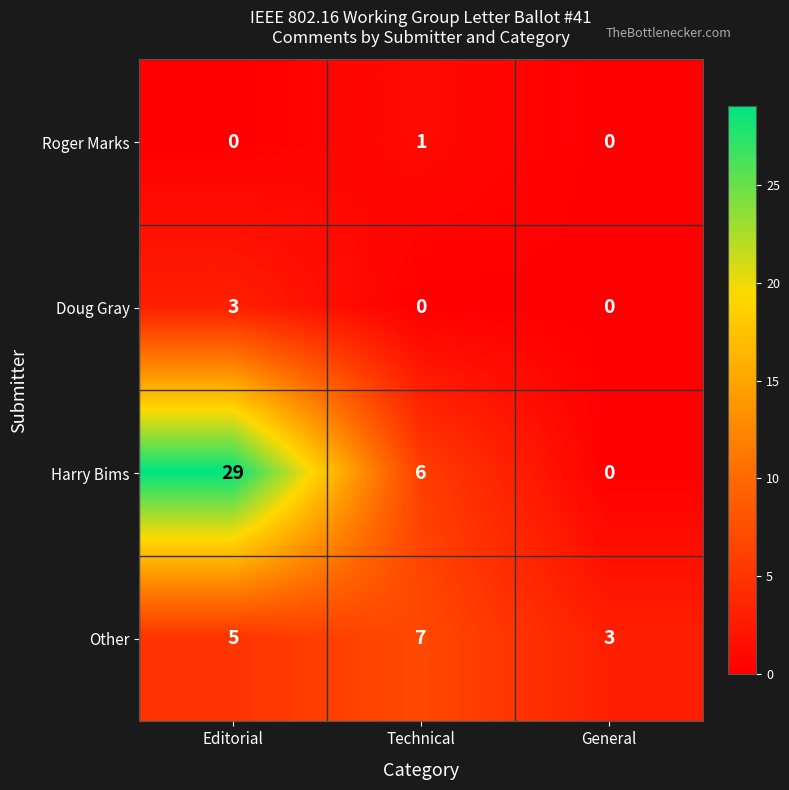

List the labels in order of Other value, largest first.

Technical, Editorial, General